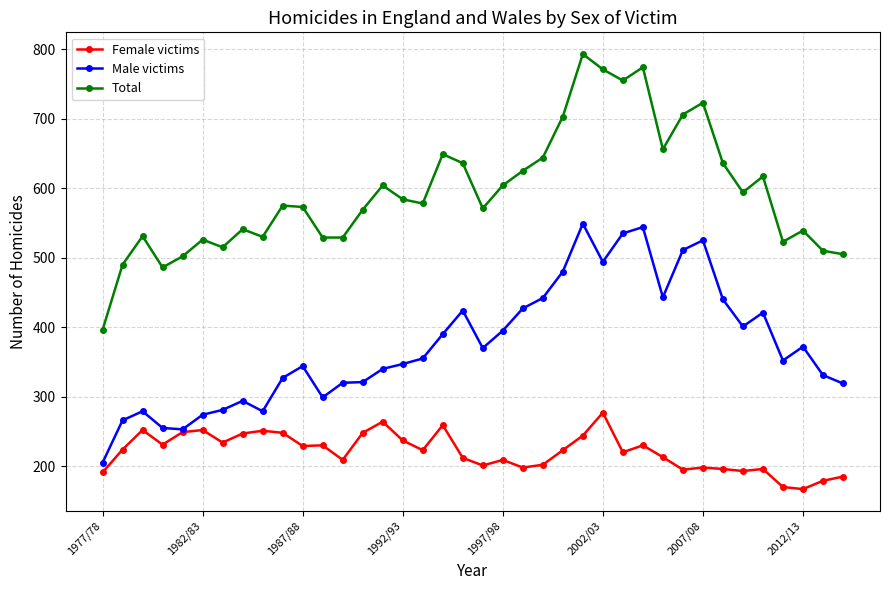

What is the average value of the Male victims series?

374